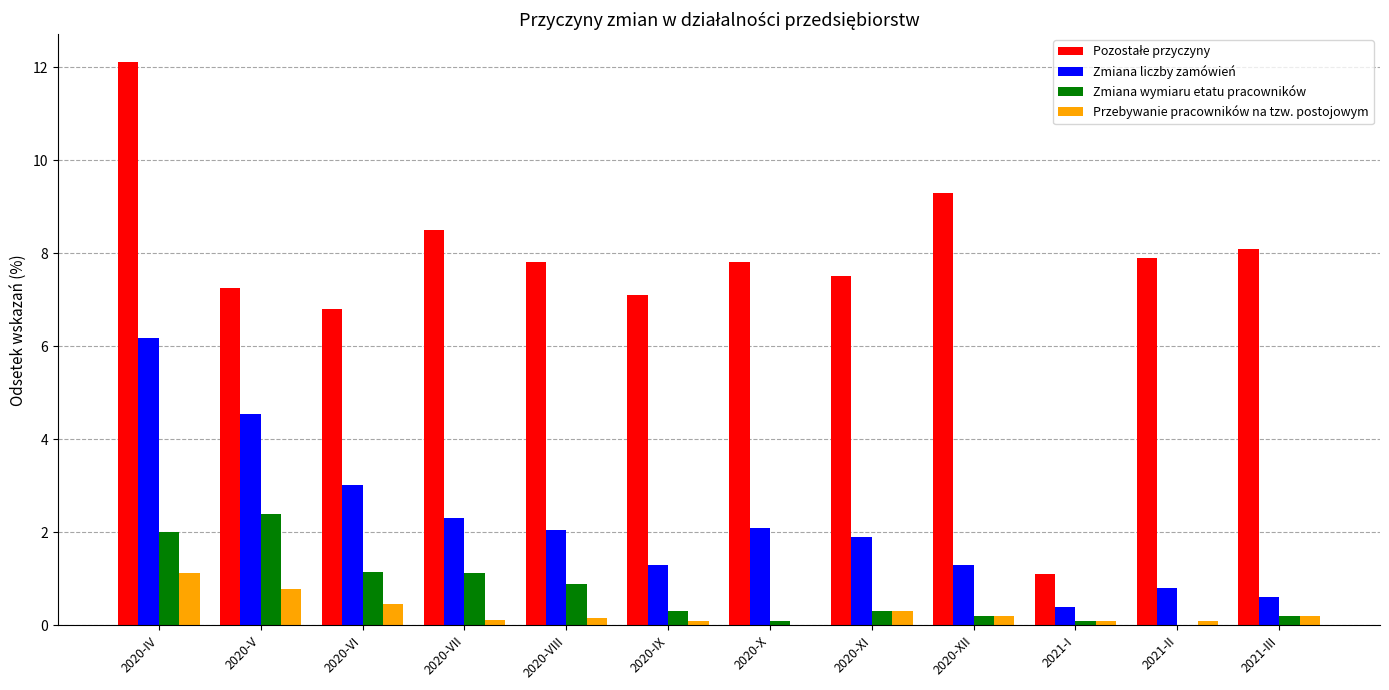

What is the greatest value displayed?

12.1